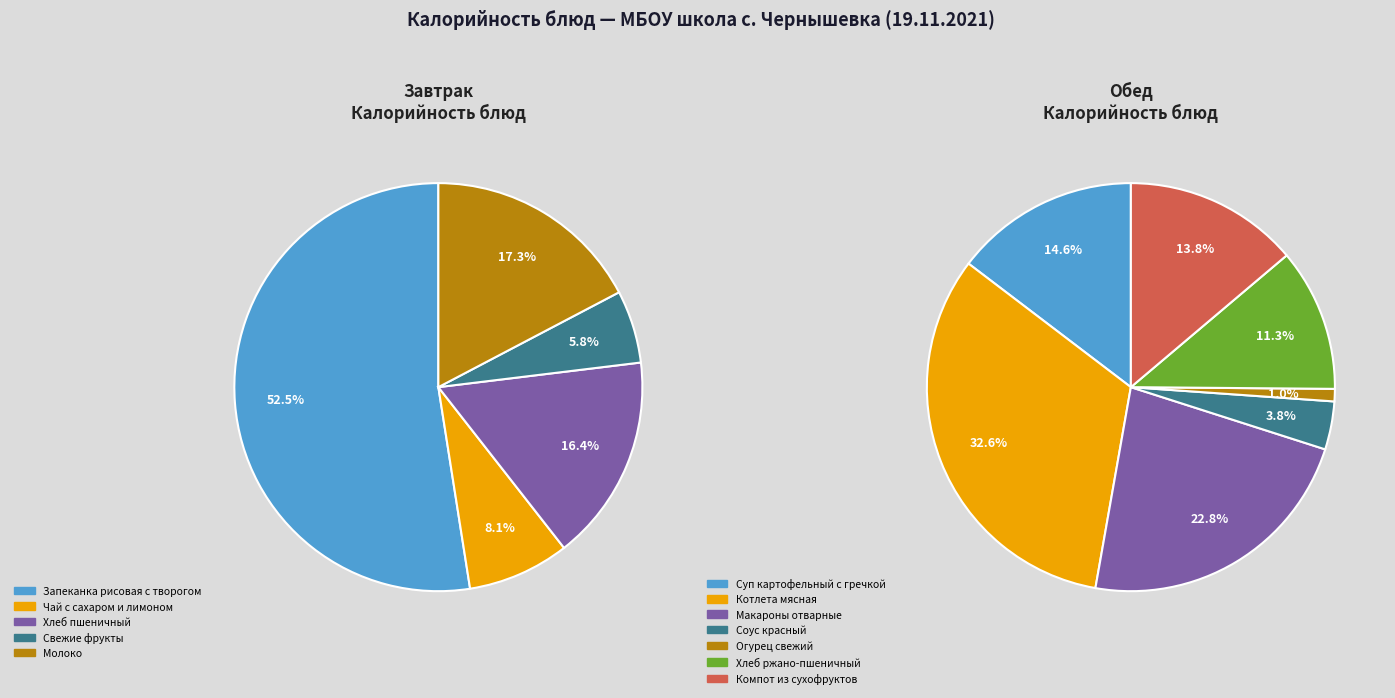

Between Огурец свежий and Чай с сахаром и лимоном, which is larger?

Чай с сахаром и лимоном